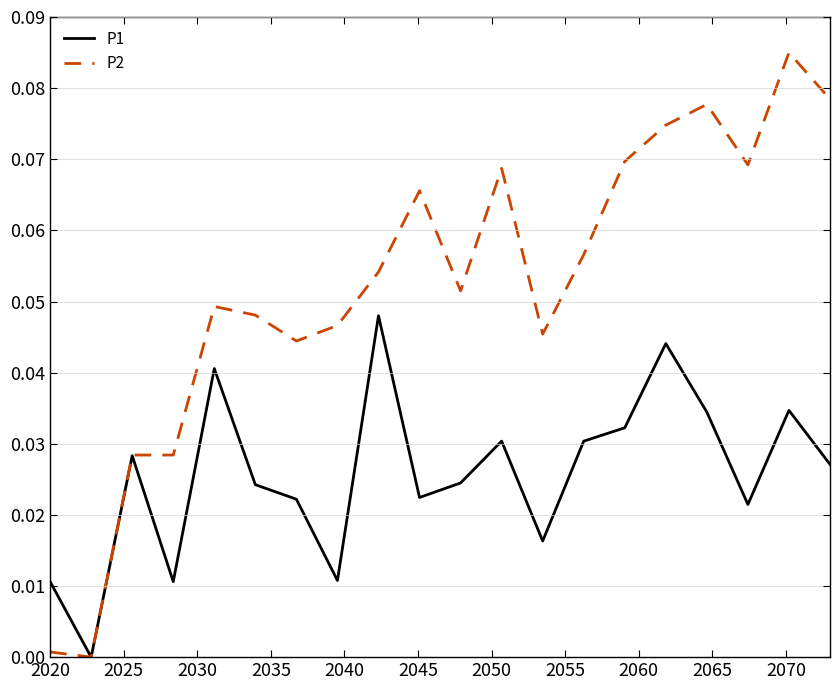

Which series has the largest range (max minus min)?

P2